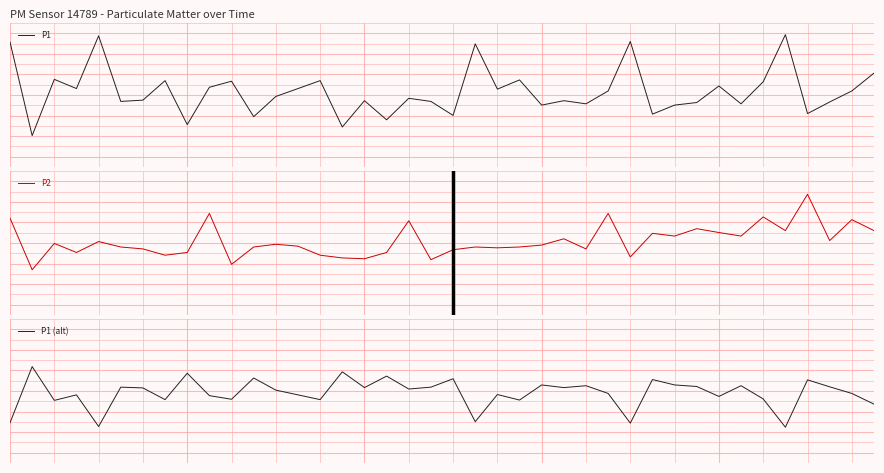

Rank the series by their average value, from highest to lowest.

P1, P2, P1 (alt)